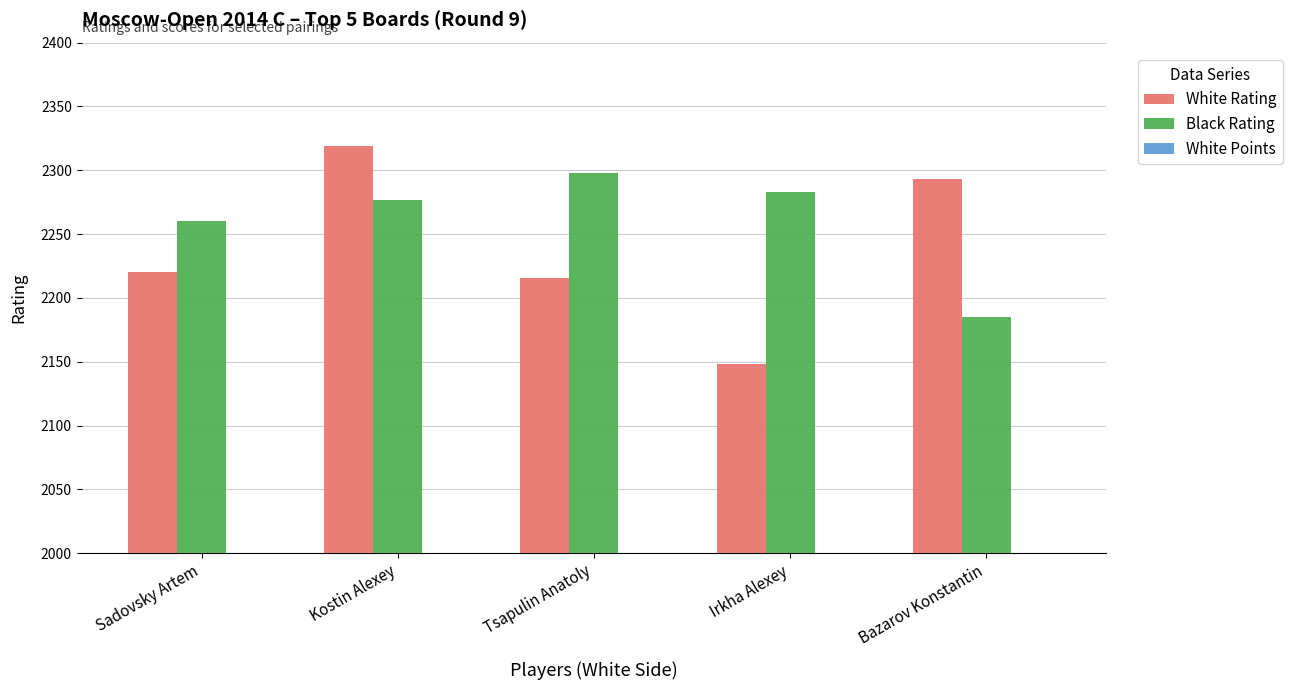

Reading left to right, transcribe all the data shown in this chart.

White Rating: Sadovsky Artem=2220.0	Kostin Alexey=2319.0	Tsapulin Anatoly=2216.0	Irkha Alexey=2148.0	Bazarov Konstantin=2293.0
Black Rating: Sadovsky Artem=2260.0	Kostin Alexey=2277.0	Tsapulin Anatoly=2298.0	Irkha Alexey=2283.0	Bazarov Konstantin=2185.0
White Points: Sadovsky Artem=7.5	Kostin Alexey=6.5	Tsapulin Anatoly=6.5	Irkha Alexey=6.5	Bazarov Konstantin=6.0